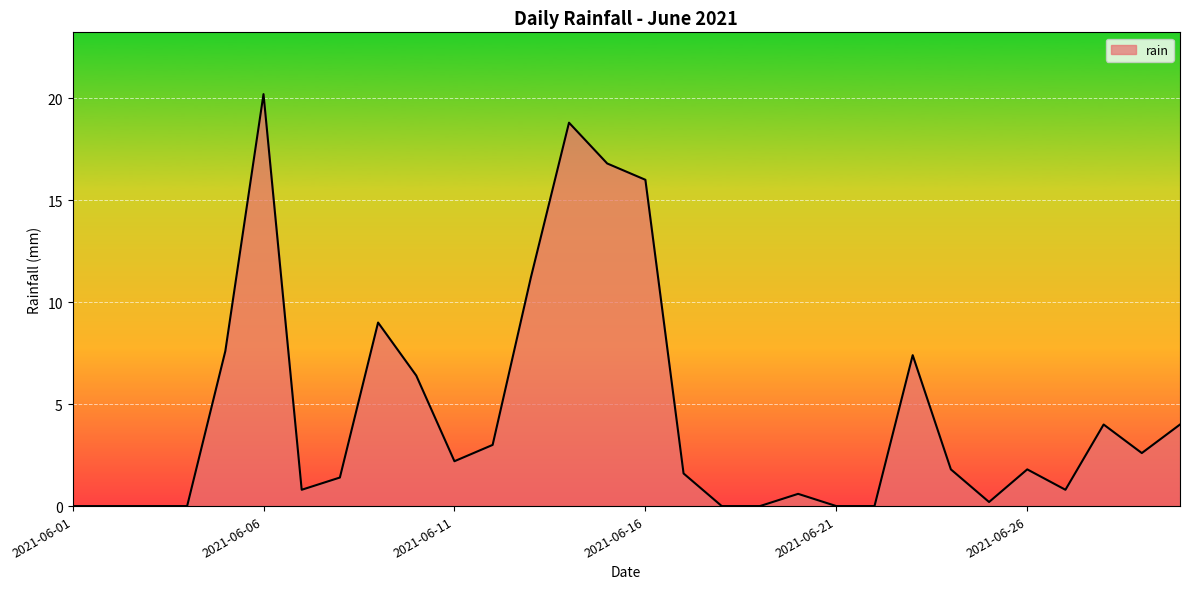

What is the maximum value shown in the chart?

20.2